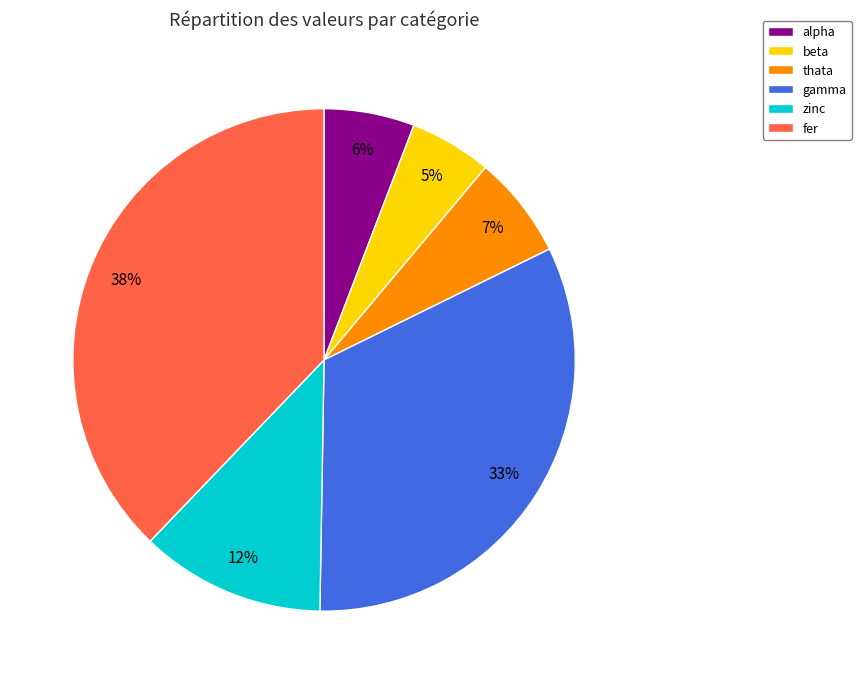

Is beta the majority of the pie?

No